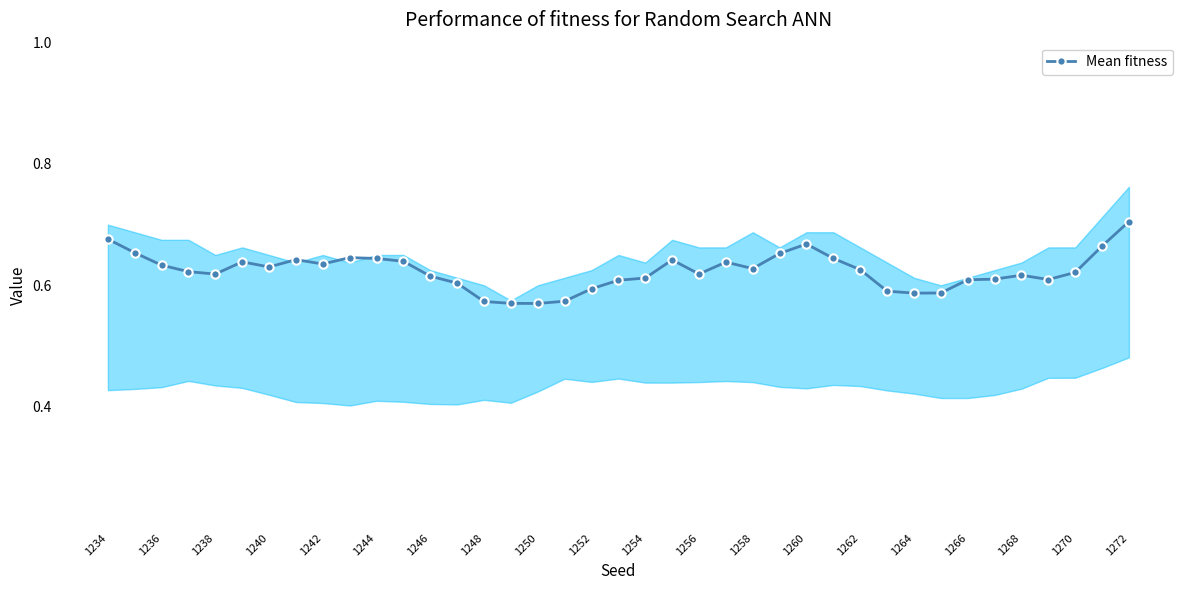

At which label does Mean fitness reach its peak?

1272